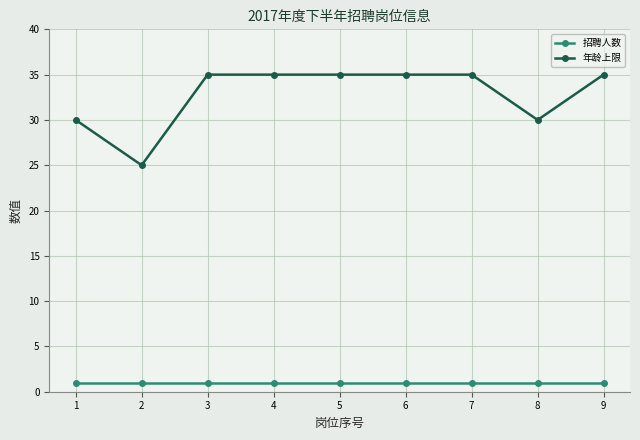

What is the total value across all series at 5?

36